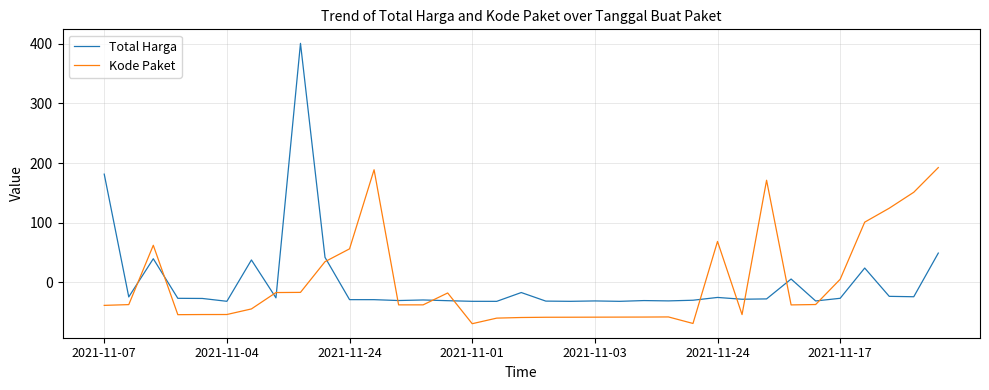

Which series has the largest range (max minus min)?

Total Harga